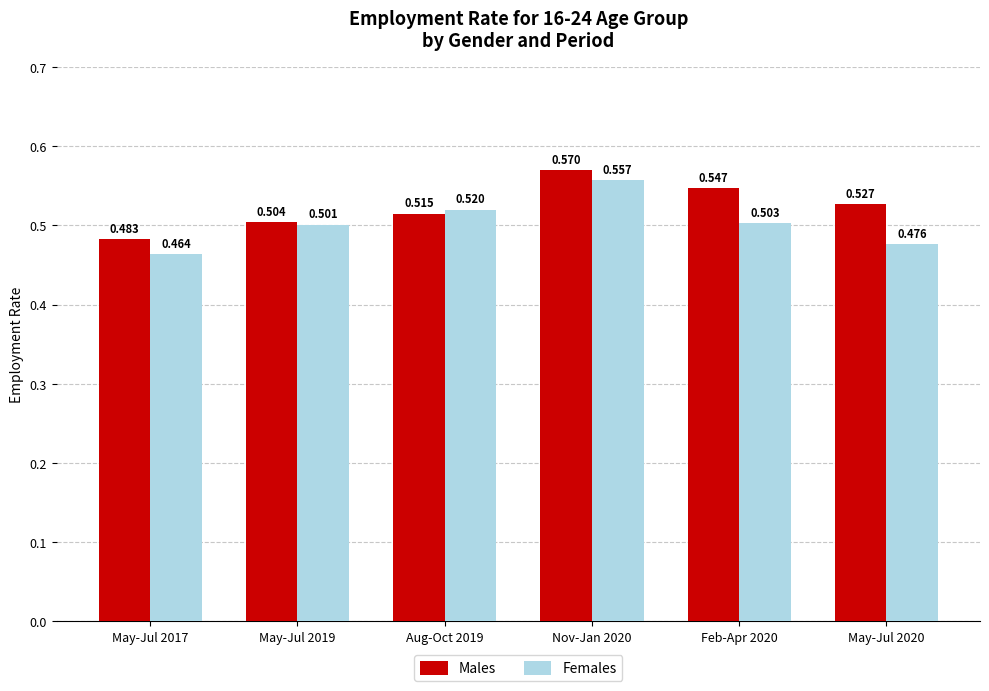

What is the total value across all series at May-Jul 2020?

1.0